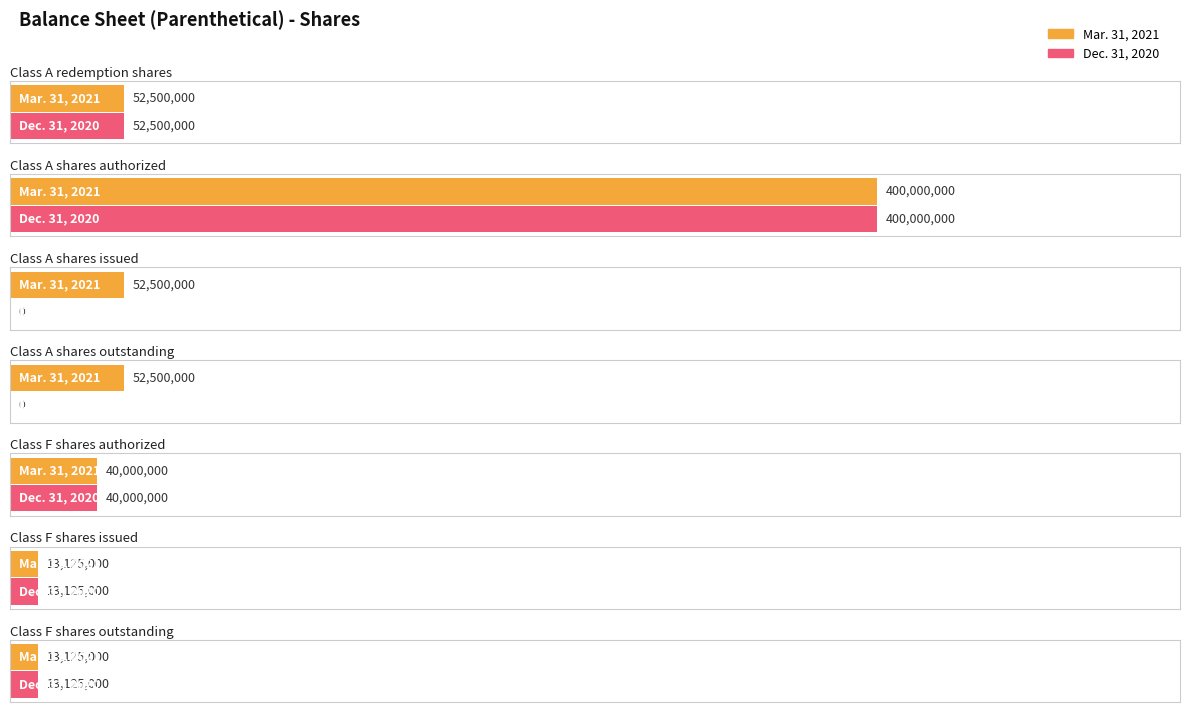

Where does the Dec. 31, 2020 series first go above 13125000?

Class A redemption shares